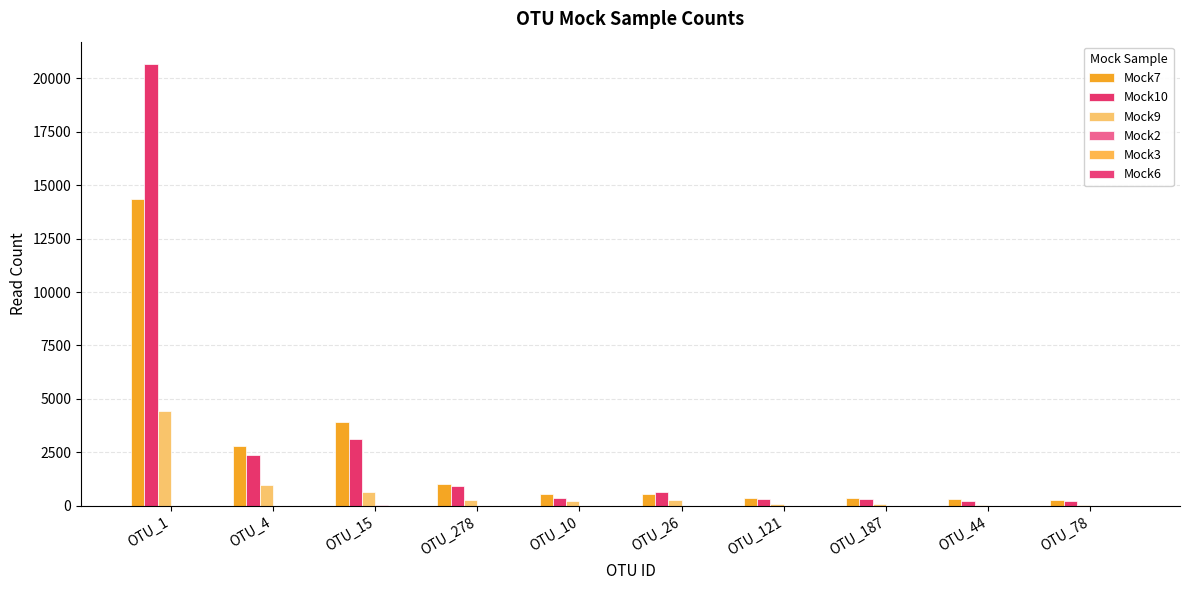

Which series changed the most between OTU_4 and OTU_15?

Mock7